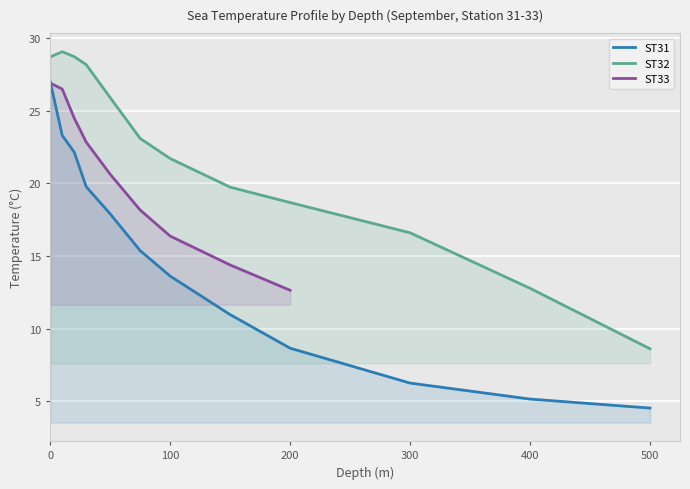

True or false: ST32 and ST31 intersect in this chart.

False